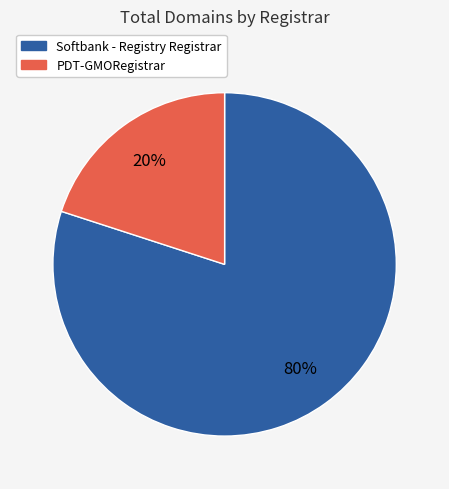

Is PDT-GMORegistrar the majority of the pie?

No